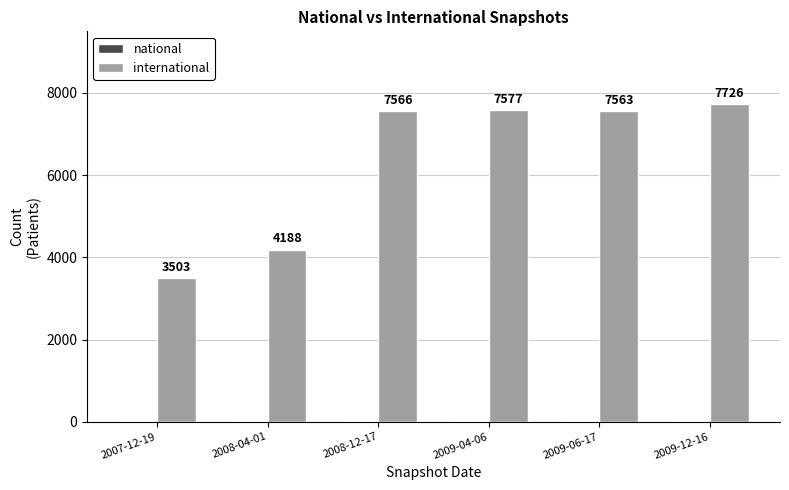

At which label is the value closest to 5614?

2008-04-01